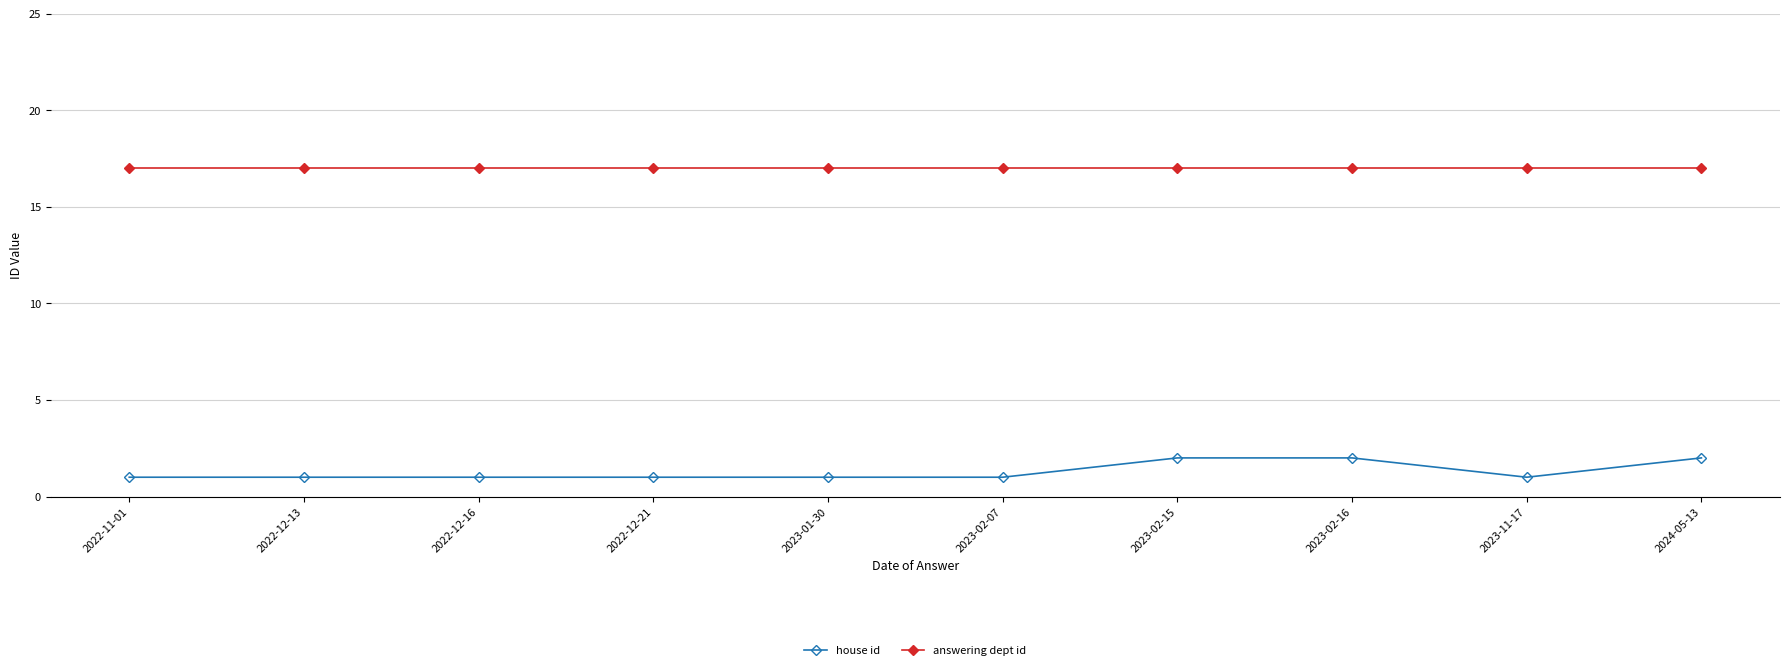

Which series has the largest total across all categories?

answering dept id